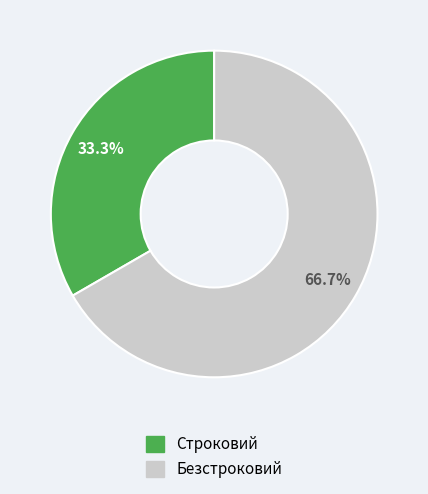

To the nearest percent, what is the difference between the largest and smallest slice percentages?

33%